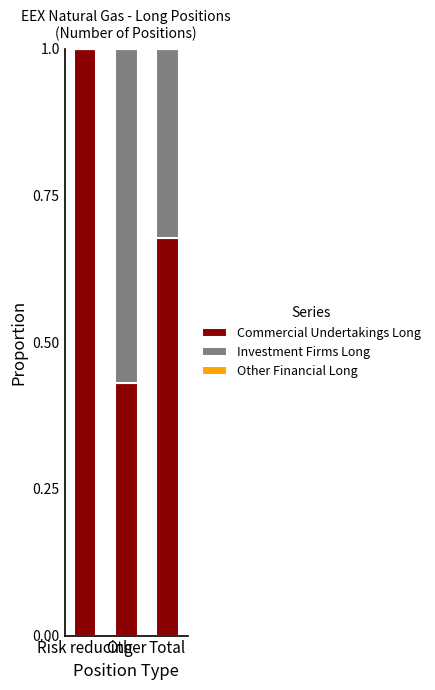

List the series in order of their overall mean, lowest first.

Other Financial Long, Investment Firms Long, Commercial Undertakings Long